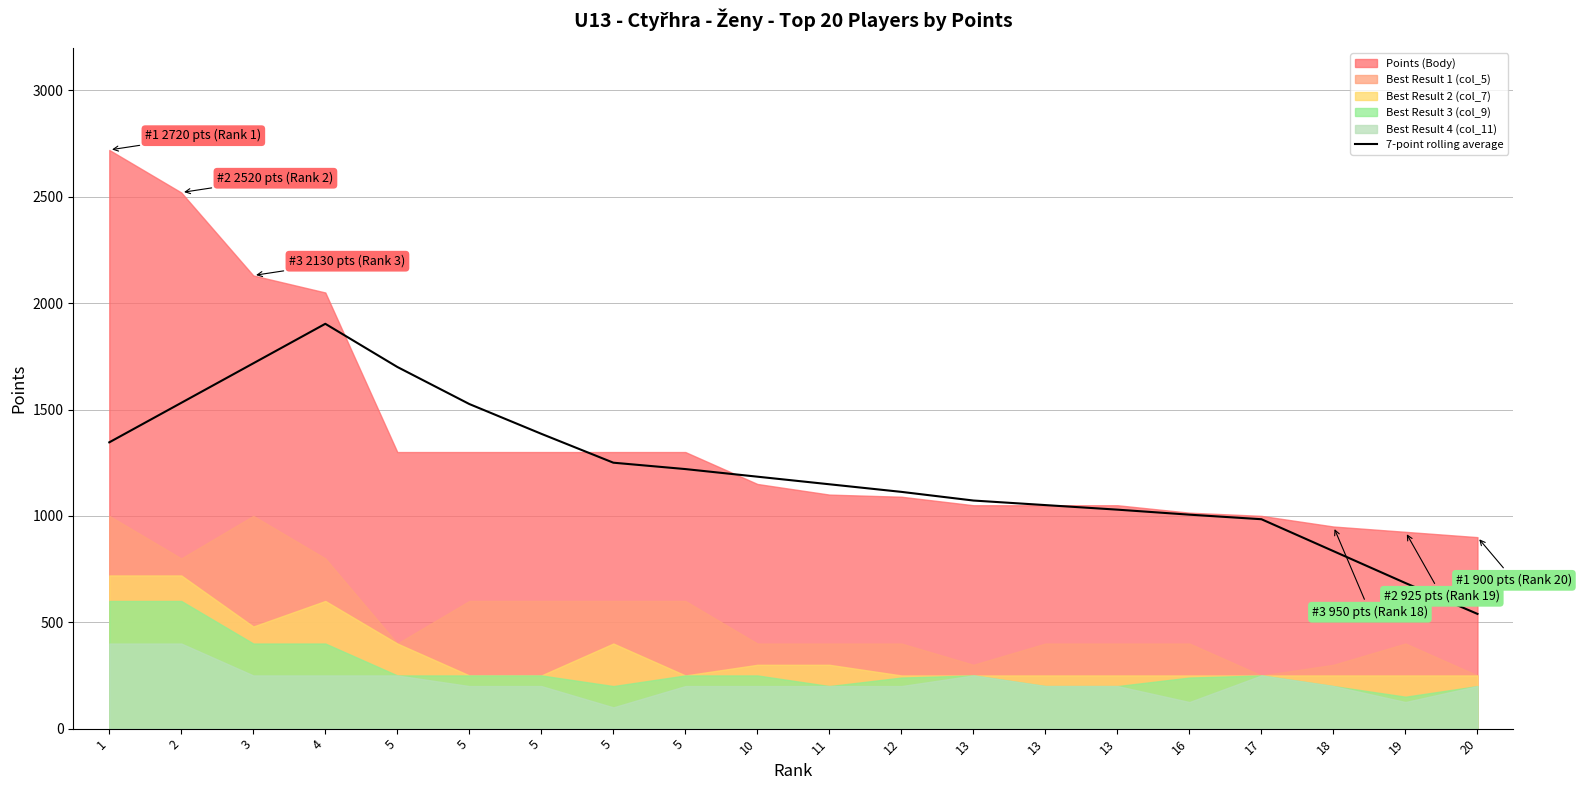

What is the sum of all values?

24224.3